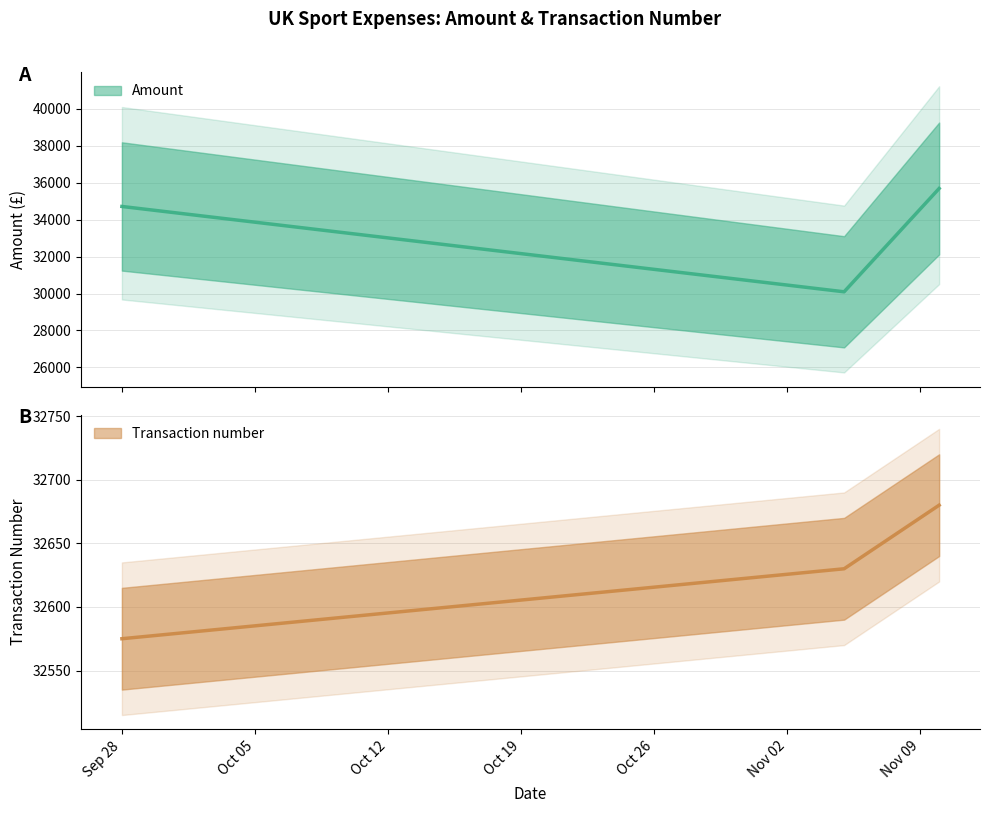

True or false: Transaction number has a value of 19617.3 at 2021-11-05.

False